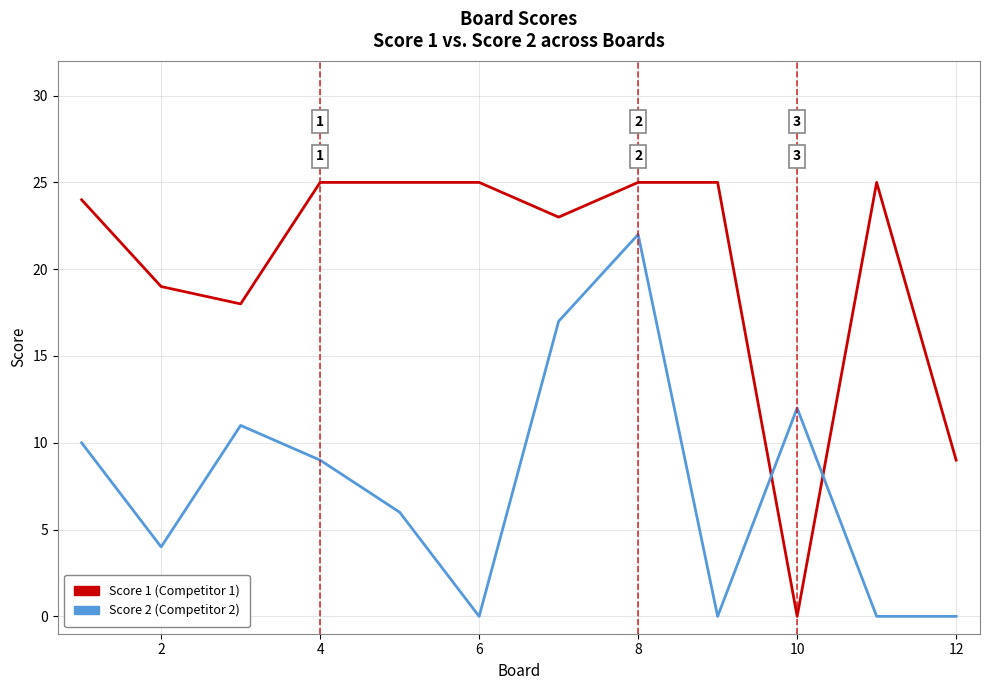

Which series has the largest range (max minus min)?

Score 1 (Competitor 1)